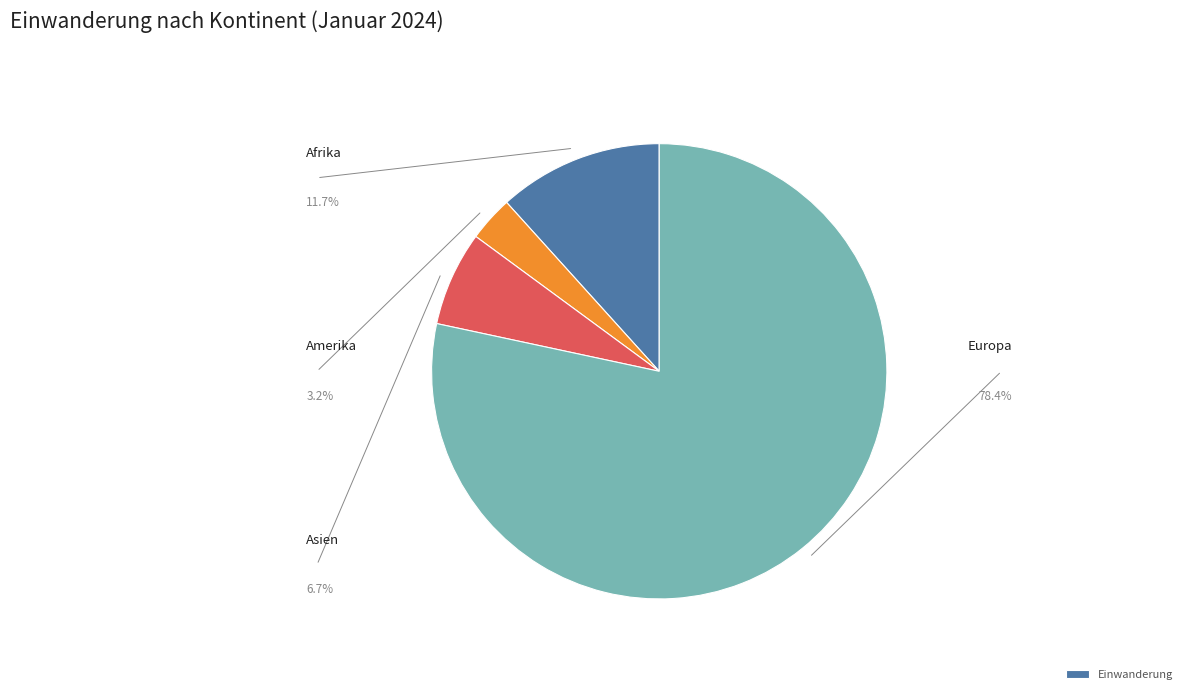

Does any single category account for the majority?

Yes